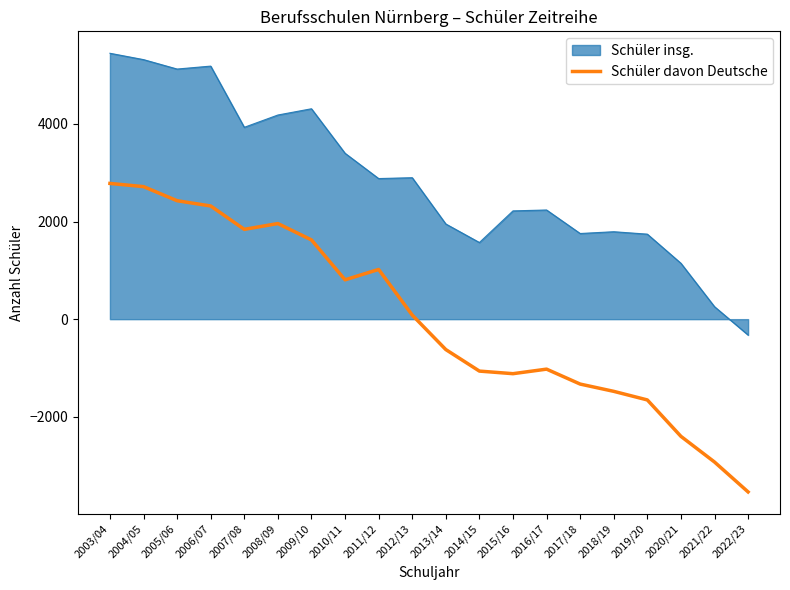

The value of Schüler davon Deutsche at 2008/09 is 1959.0. True or false?

True